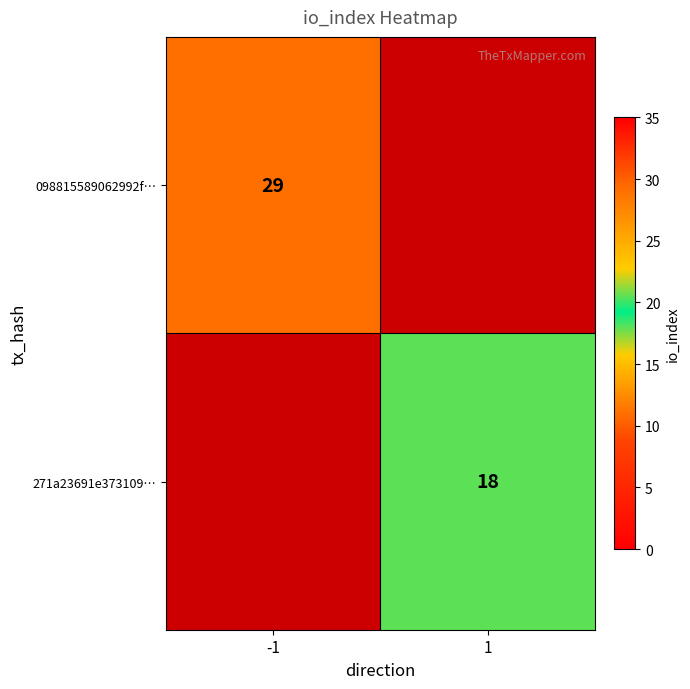

The 098815589062992f… series shows 29 at -1. True or false?

True